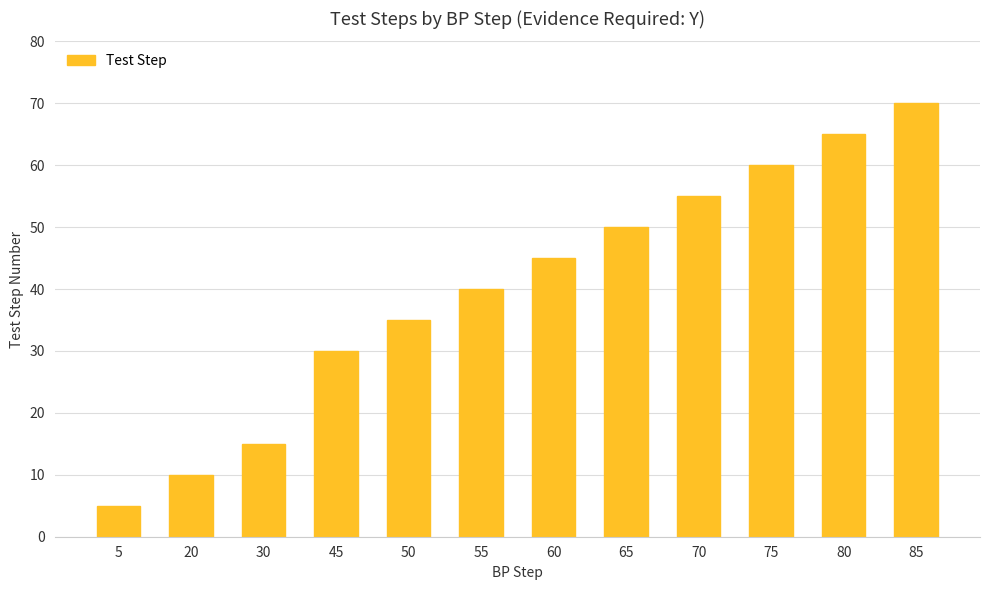

What is the value of the 6th bar from the left?

40